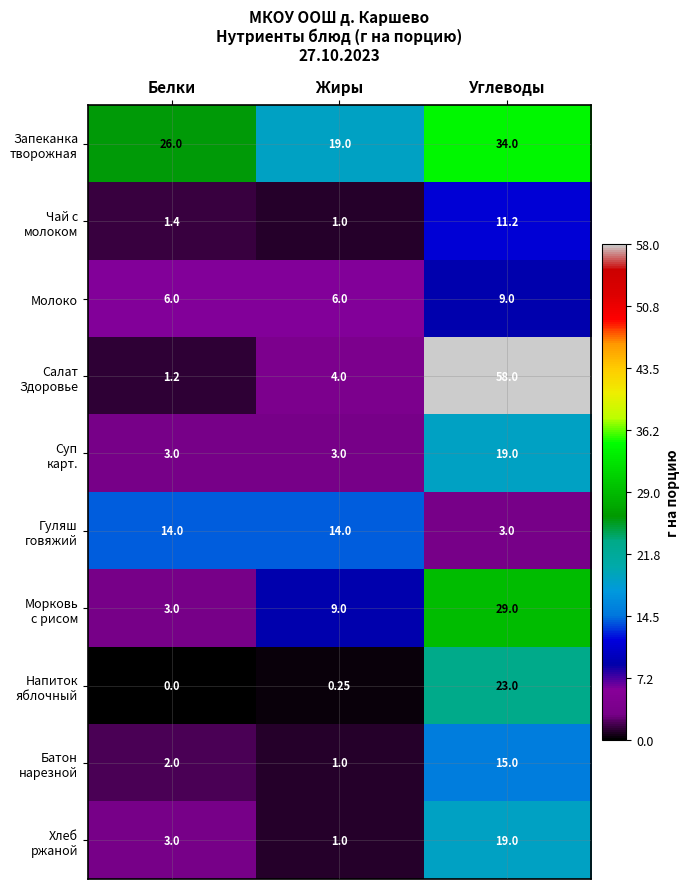

What is the spread (max minus min) of values at Белки?

26.0